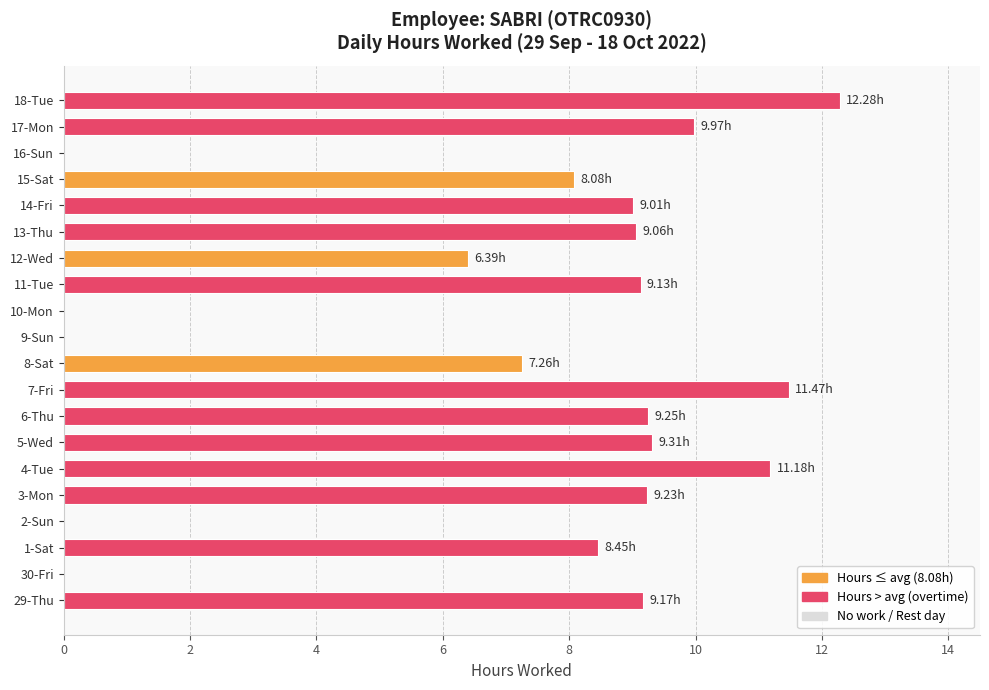

What is the sum of all values?

139.2